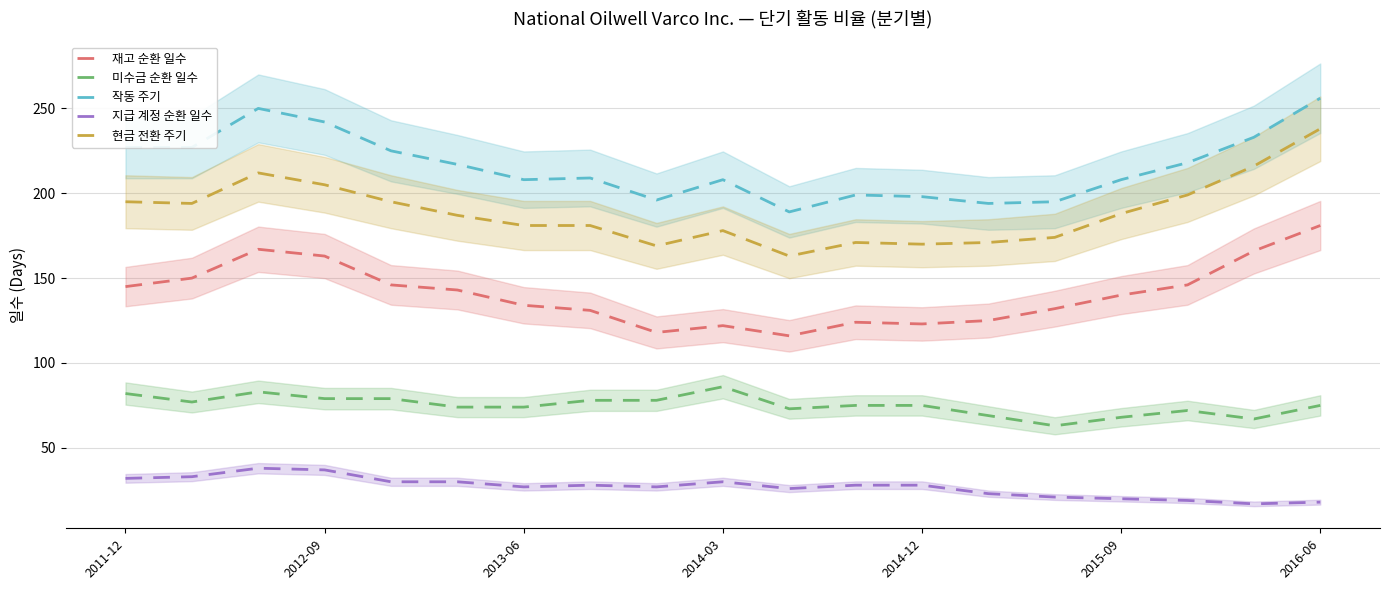

How many values in the 지급 계정 순환 일수 series are below 28?

9